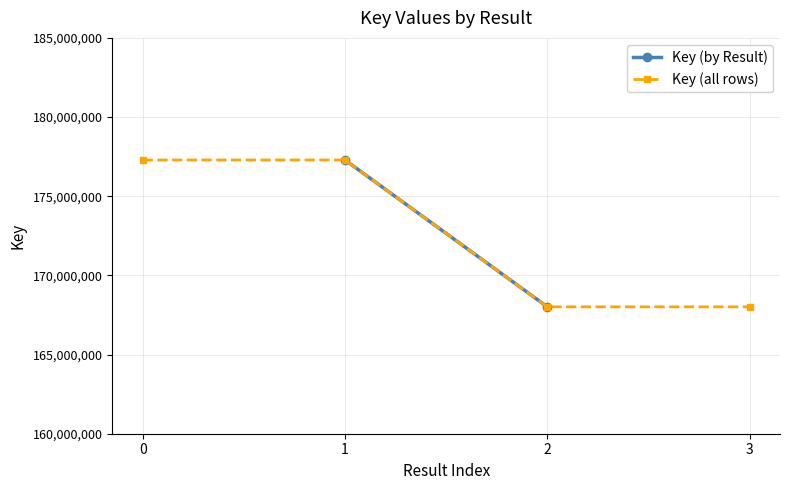

Reading right to left, transcribe all the data shown in this chart.

168014715	168014715	177288311	177288311